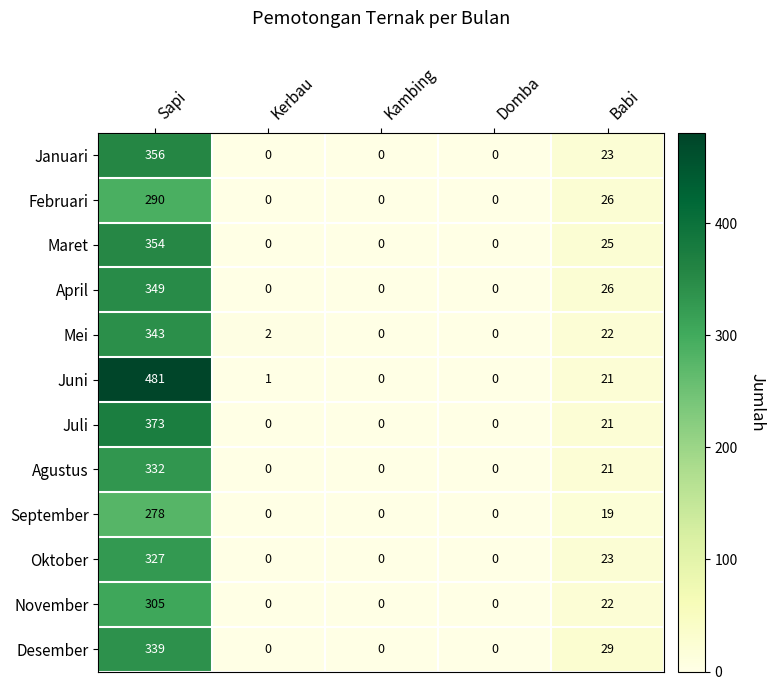

Is it true that Juni equals 13 at Babi?

False